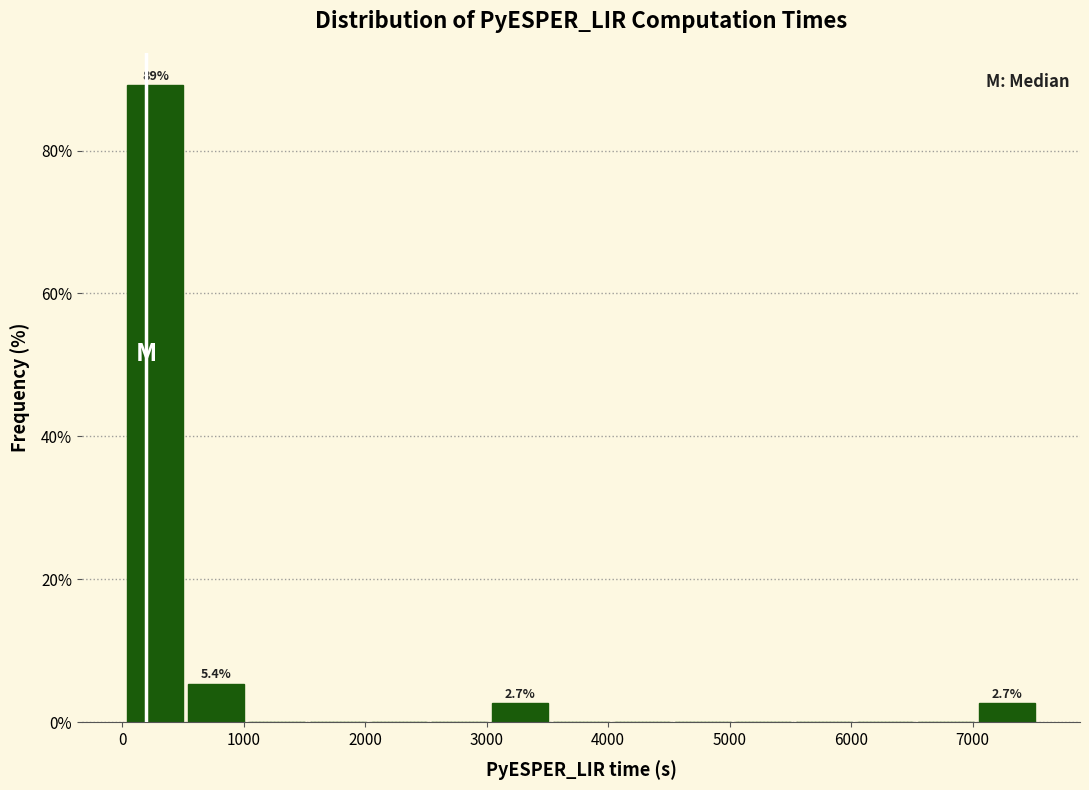

Which range on the x-axis has the tallest bar?

0 to 500